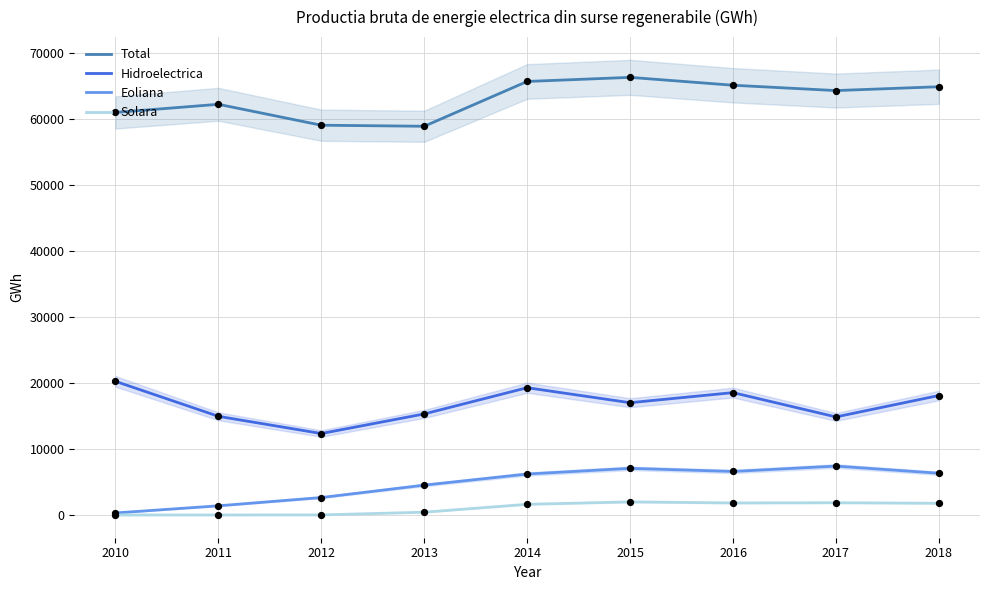

At how many categories does at least one series exceed 25055?

9